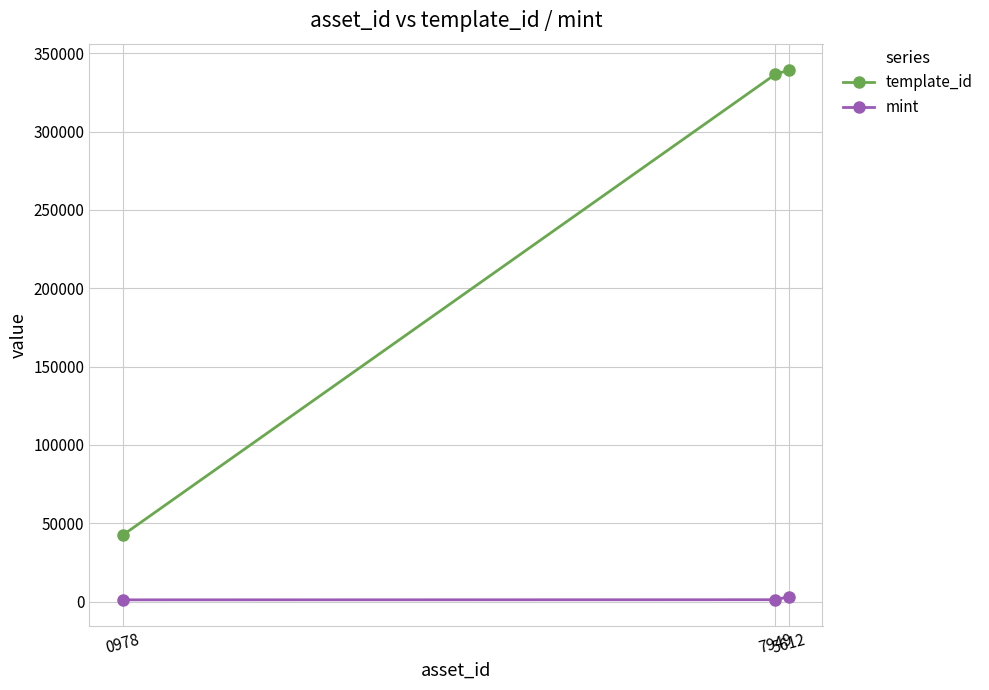

Which series has the largest range (max minus min)?

template_id